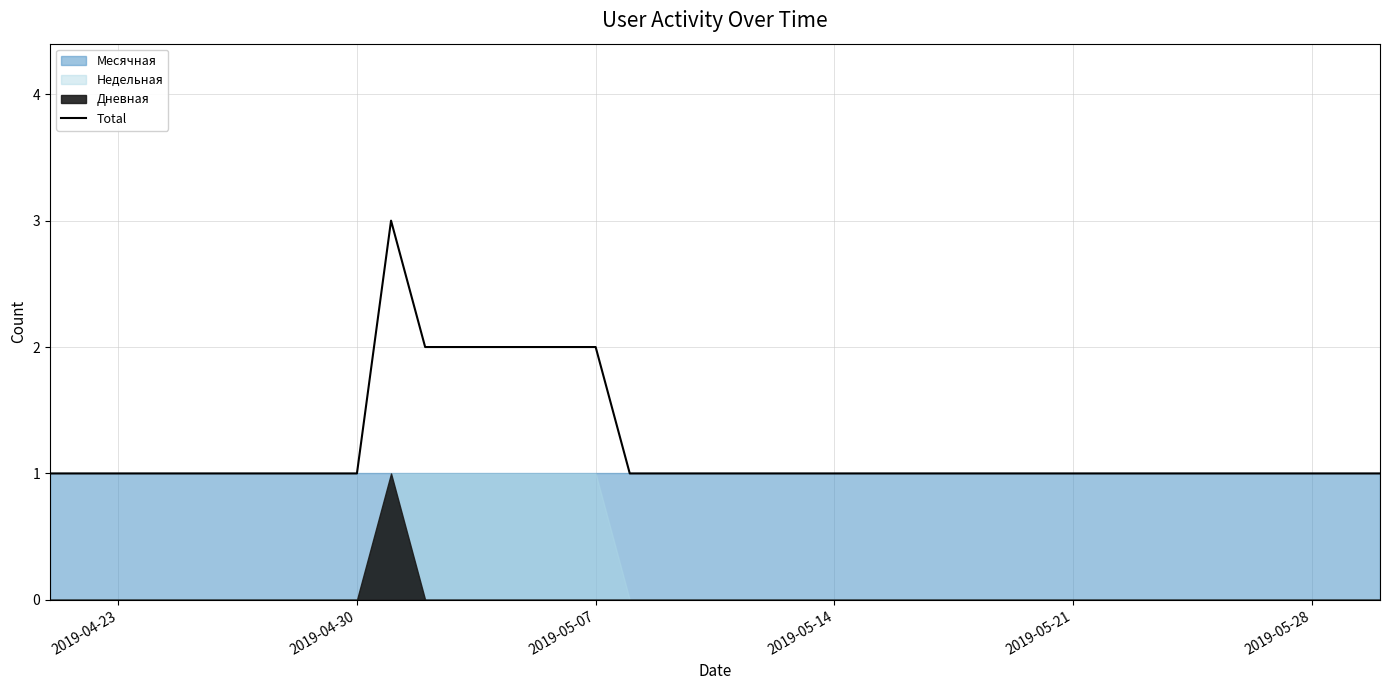

What is the maximum value for Total?

3